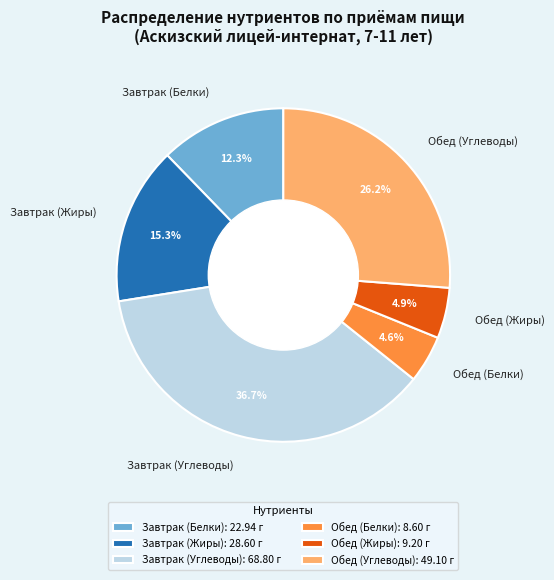

Is there any slice that represents more than half of the pie?

No